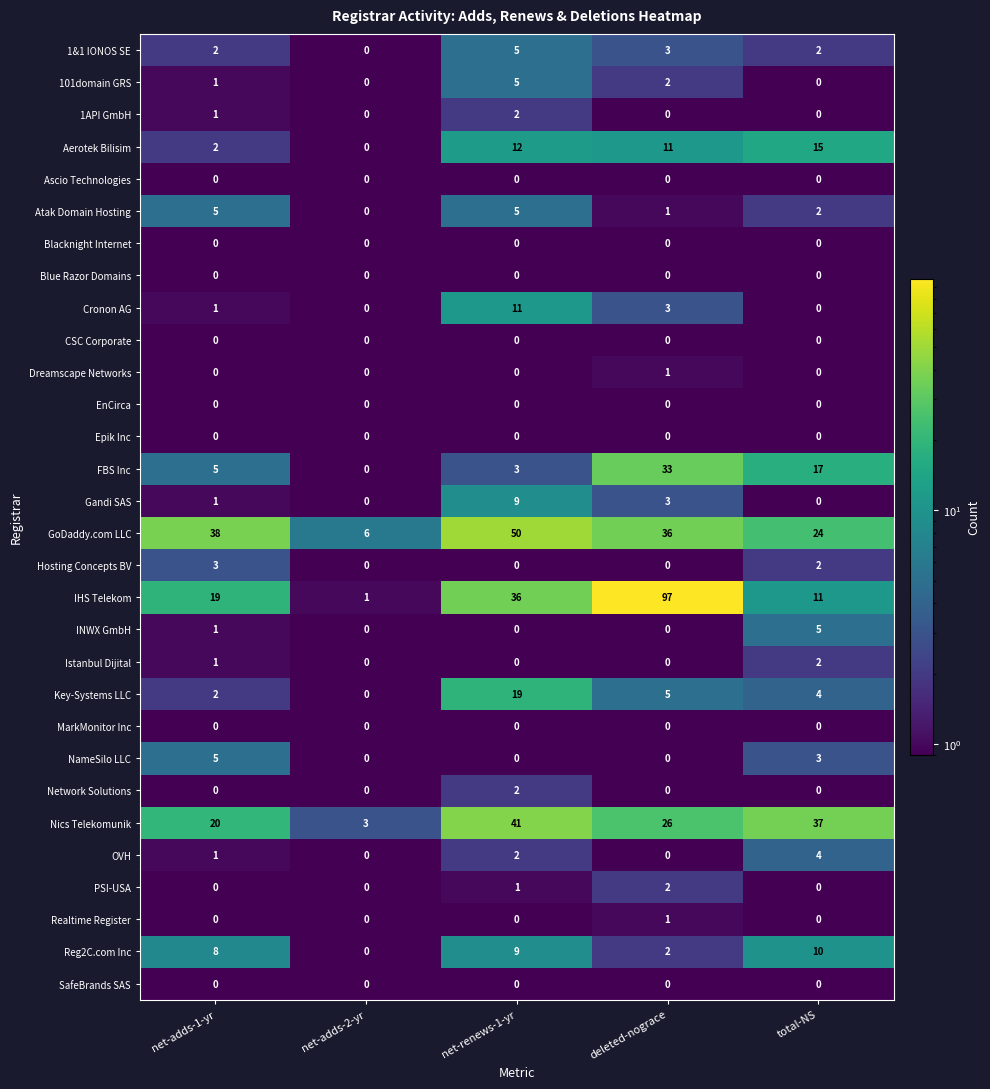

At how many categories does at least one series exceed 72?

1